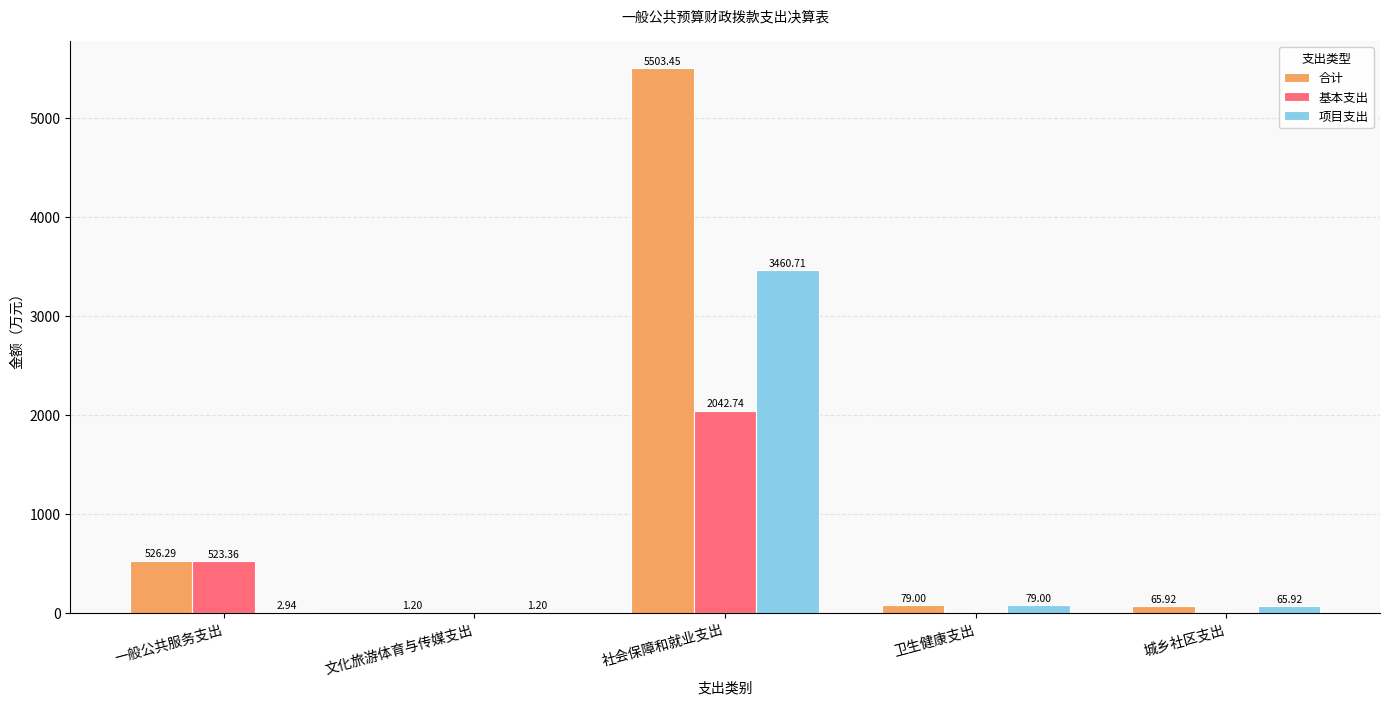

At which label does 合计 first exceed 79?

一般公共服务支出